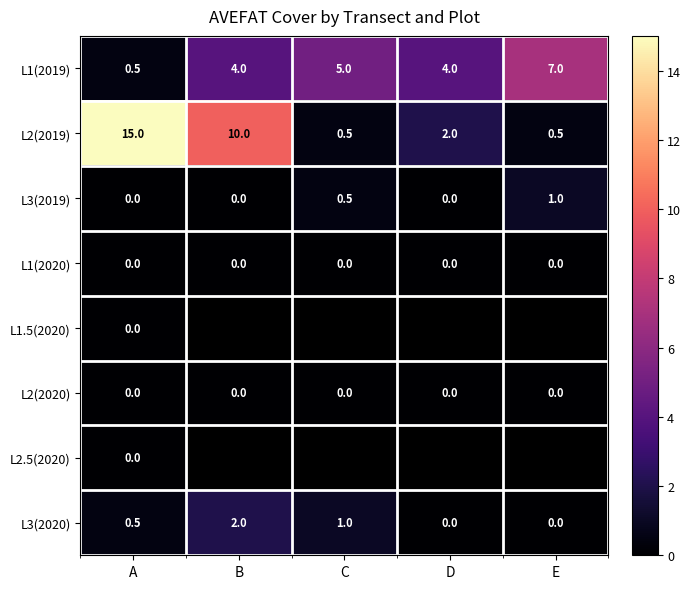

What is the sum of the L1(2019) values at E and C?

12.0